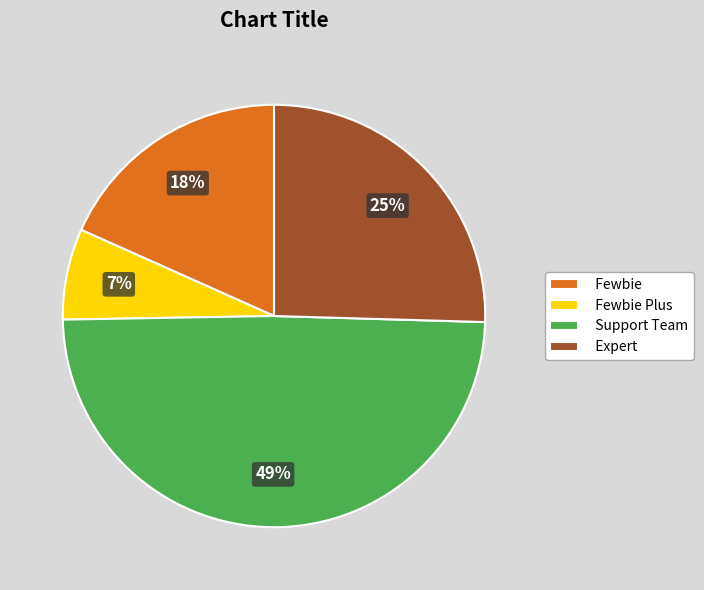

To the nearest percent, what percentage of the pie is Expert?

25%